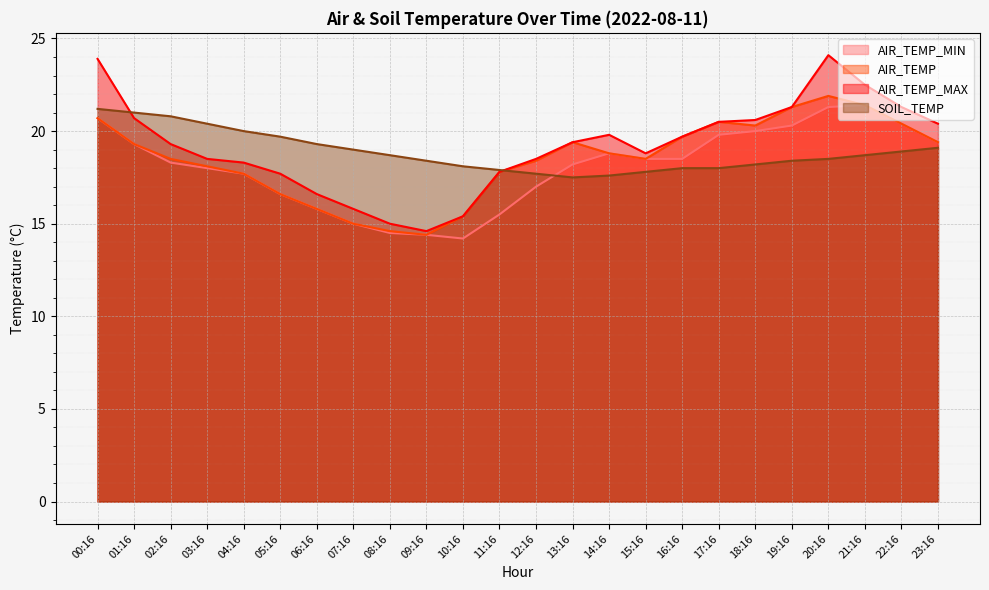

Reading right to left, what are all the values shown in this chart?

AIR_TEMP_MIN: 19.4	20.4	21.4	21.3	20.3	20.0	19.8	18.5	18.5	18.8	18.2	17.0	15.5	14.2	14.4	14.5	15.0	15.8	16.6	17.7	18.0	18.3	19.3	20.7
AIR_TEMP: 19.4	20.4	21.4	21.9	21.3	20.3	20.5	19.7	18.5	18.8	19.4	18.4	17.8	15.4	14.4	14.6	15.0	15.8	16.6	17.7	18.1	18.5	19.3	20.7
AIR_TEMP_MAX: 20.4	21.3	22.5	24.1	21.3	20.6	20.5	19.7	18.8	19.8	19.4	18.5	17.8	15.4	14.6	15.0	15.8	16.6	17.7	18.3	18.5	19.3	20.7	23.9
SOIL_TEMP: 19.1	18.9	18.7	18.5	18.4	18.2	18.0	18.0	17.8	17.6	17.5	17.7	17.9	18.1	18.4	18.7	19.0	19.3	19.7	20.0	20.4	20.8	21.0	21.2